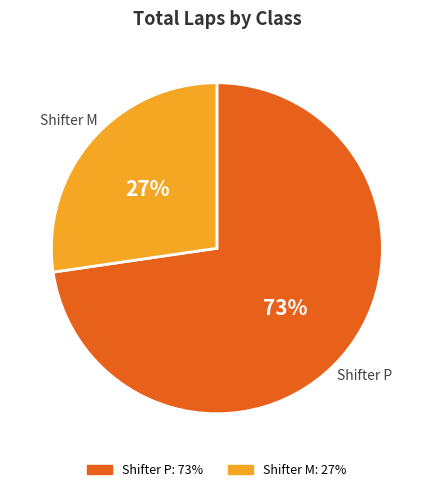

Is there a majority slice in this chart?

Yes